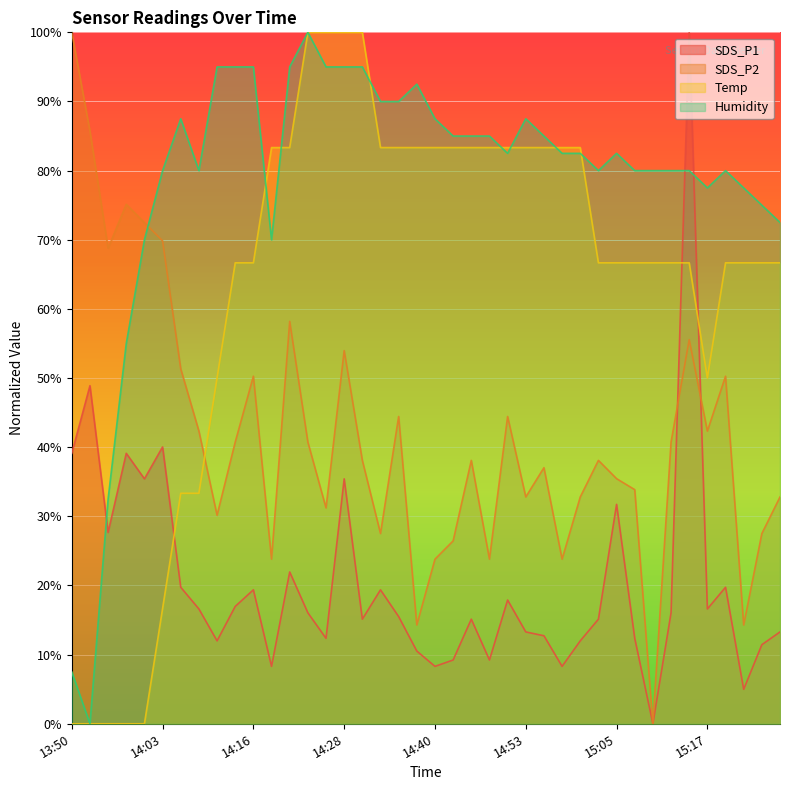

What is the label of the 20th point from the left?

14:38